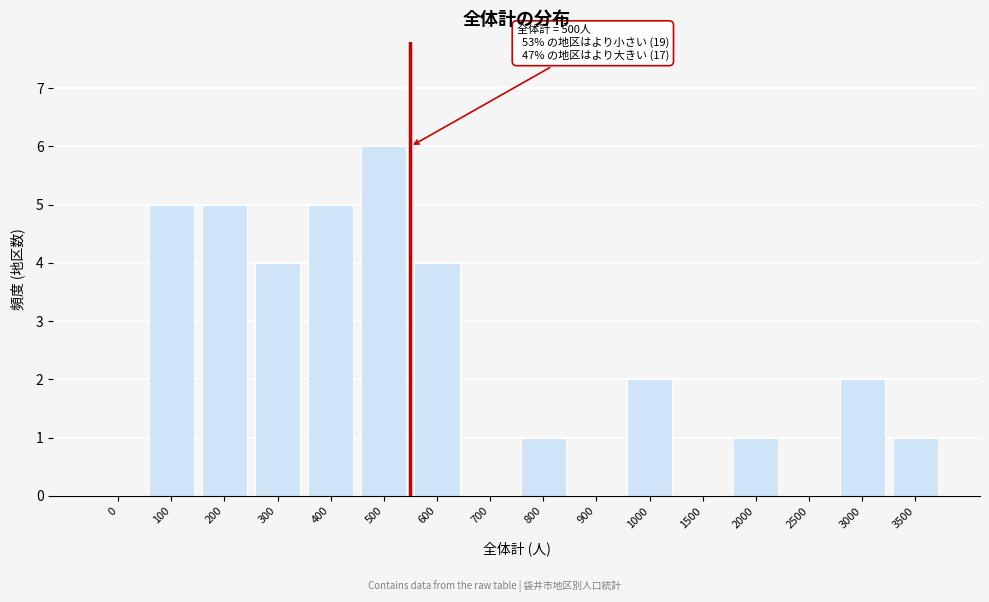

Reading right to left, extract all data points from this chart.

3500=1	3000=2	2500=0	2000=1	1500=0	1000=2	900=0	800=1	700=0	600=4	500=6	400=5	300=4	200=5	100=5	0=0